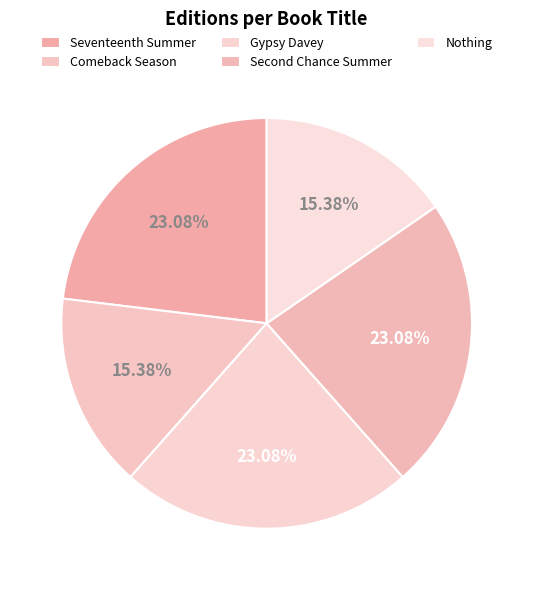

Count the number of slices in the pie.

5